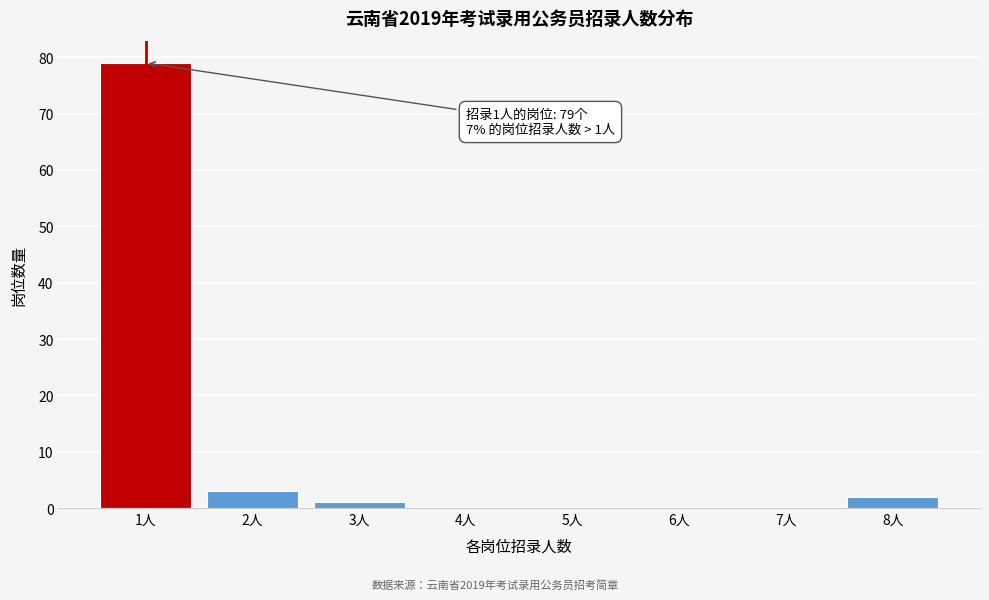

Reading left to right, what are all the values shown in this chart?

1人=79	2人=3	3人=1	4人=0	5人=0	6人=0	7人=0	8人=2